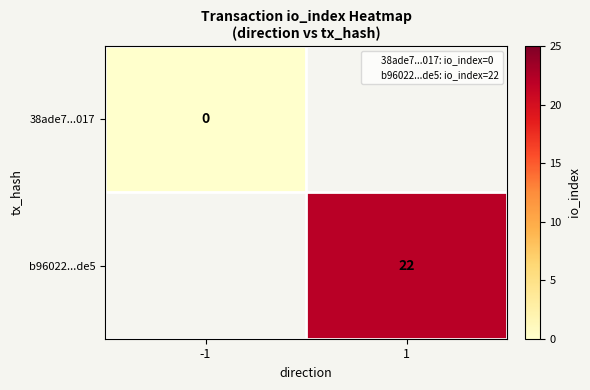

The 38ade7...017 series shows 0.0 at -1. True or false?

True